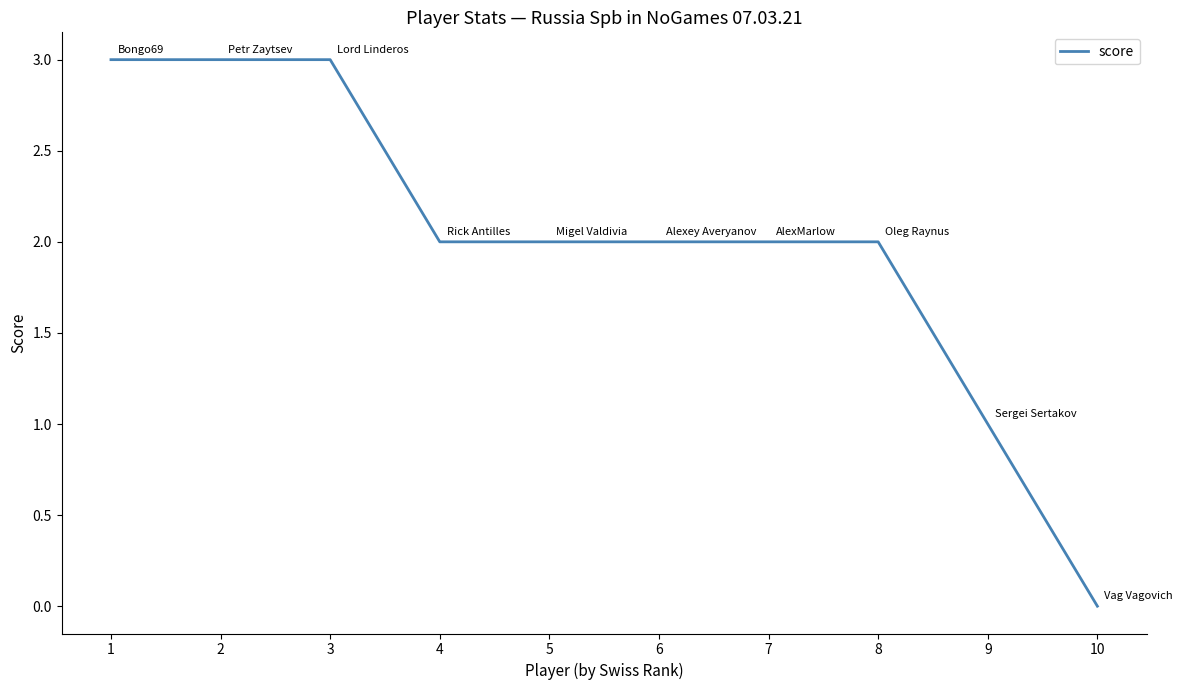

What is the greatest value displayed?

3